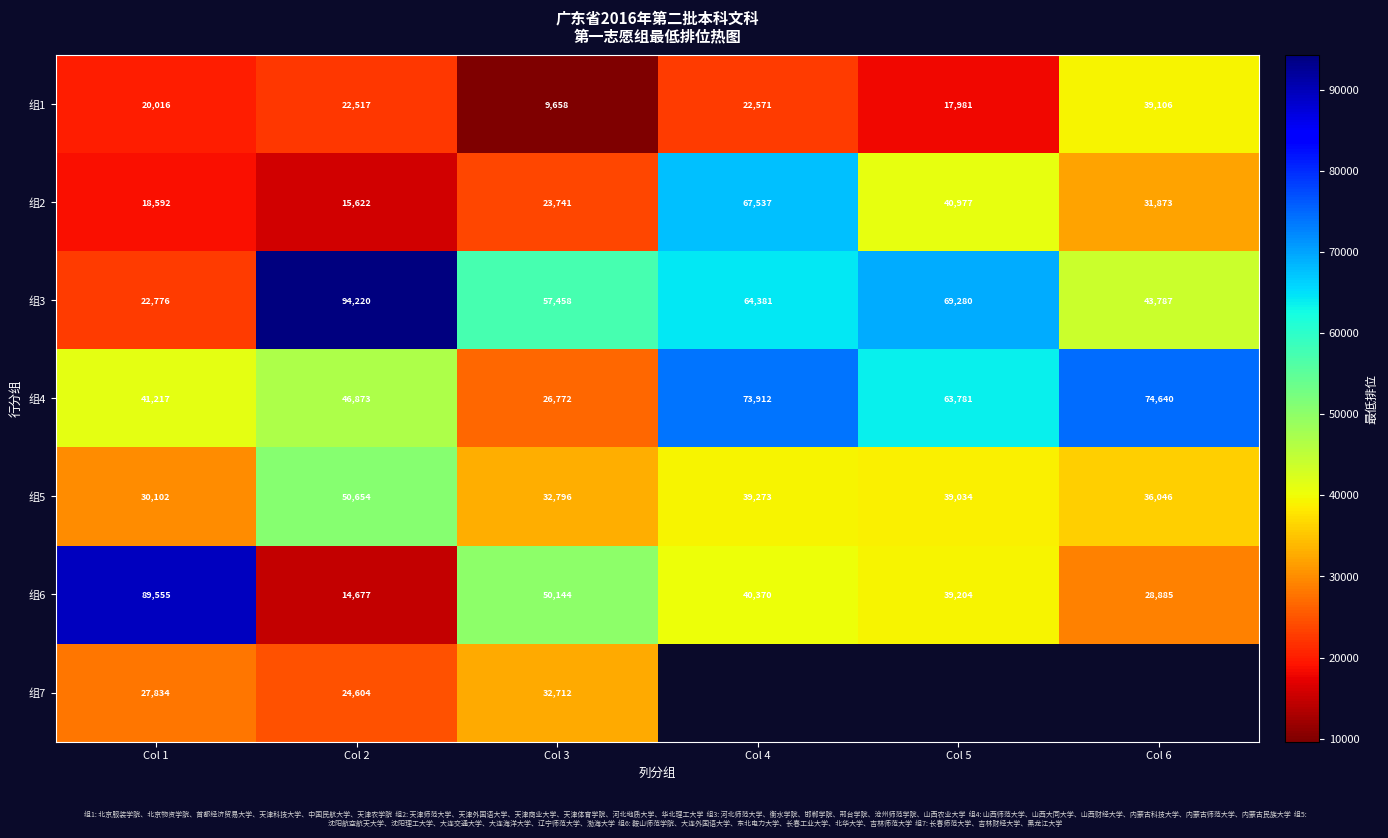

Which category has the highest value across all series?

Col 2